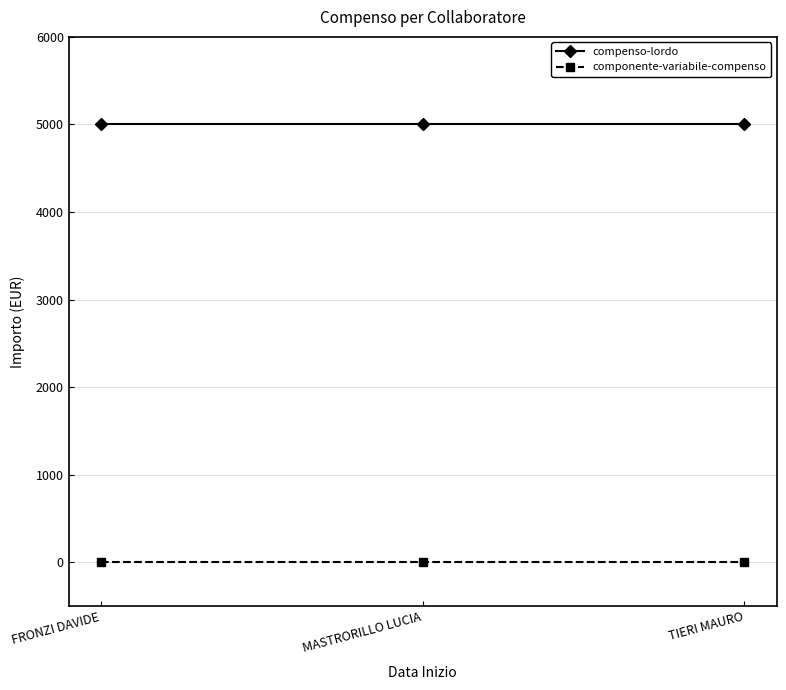

How many distinct data groups are displayed?

2